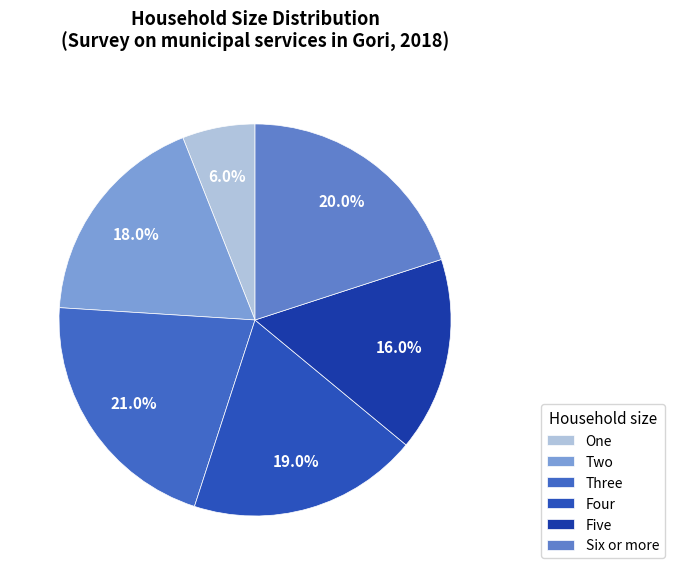

Does Three represent more than half of the total?

No